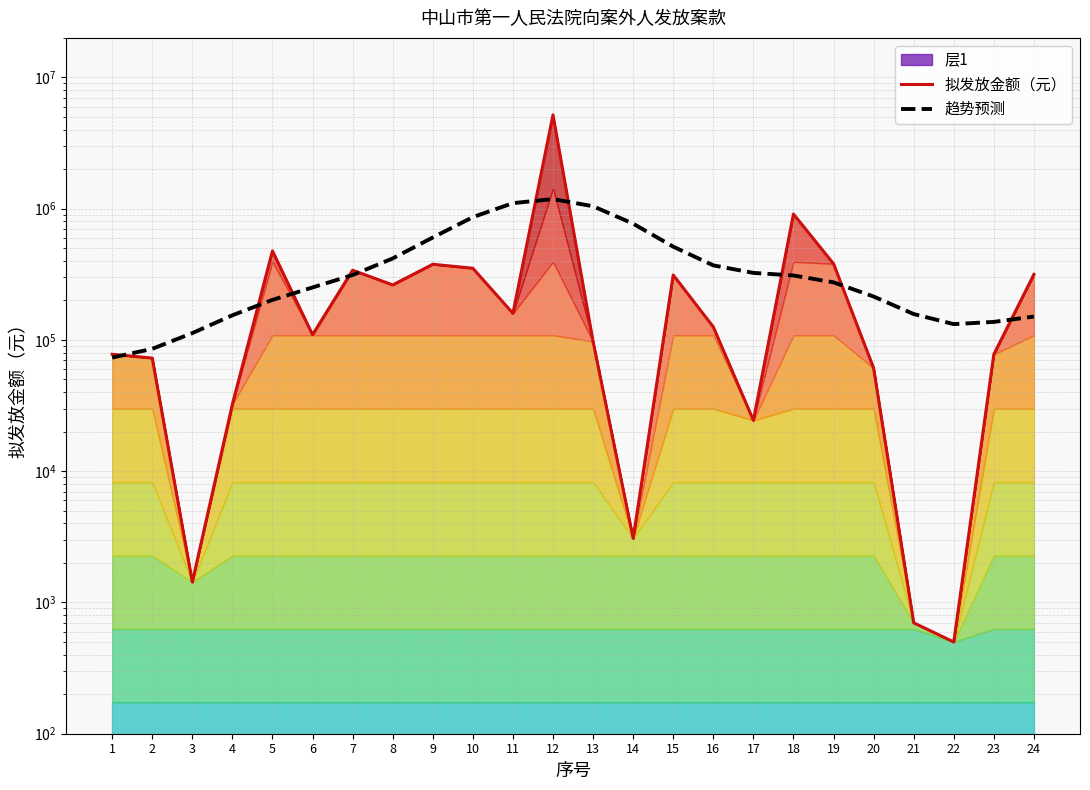

Which series has the widest spread of values?

拟发放金额（元）